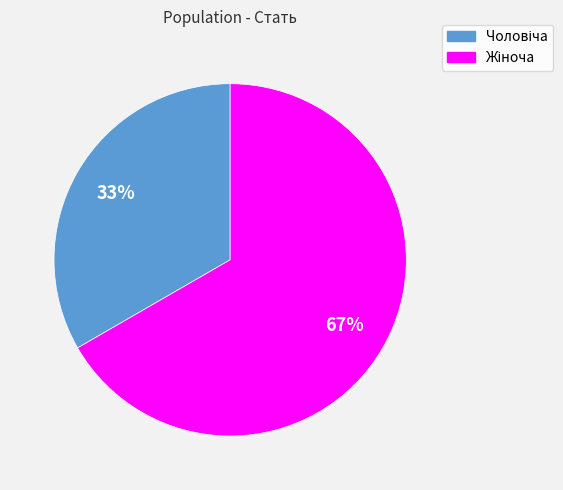

To the nearest percent, what is the average slice percentage?

50%